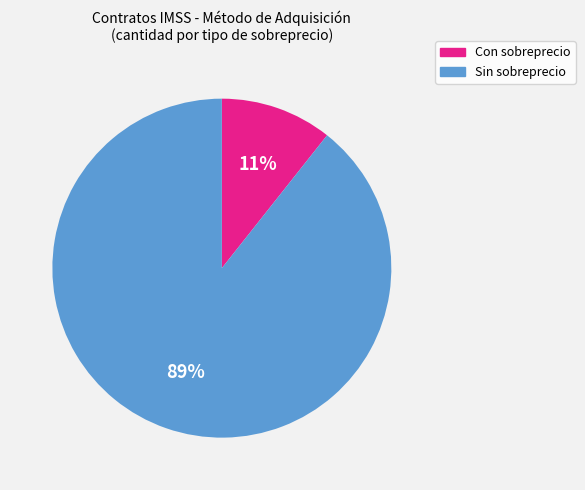

What is the majority slice?

Sin sobreprecio